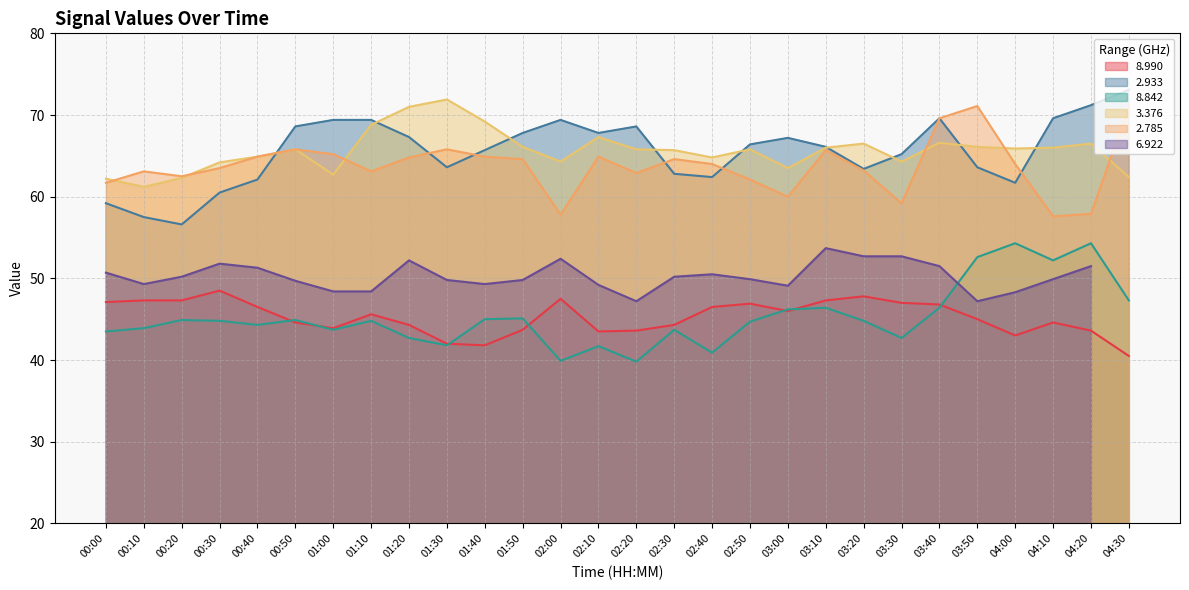

What is the sum of all   8.990 values?

1266.5